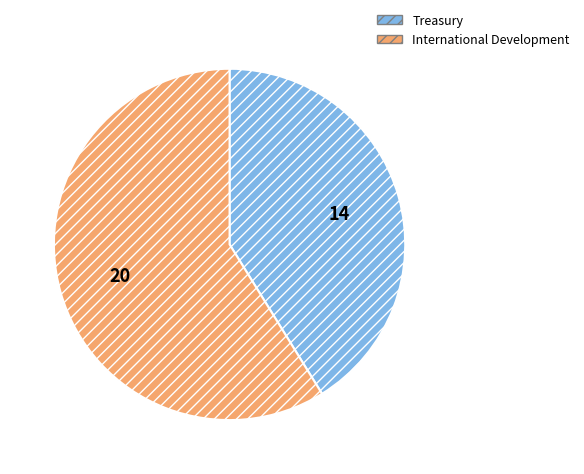

Do International Development and Treasury together represent more than half of the pie?

Yes